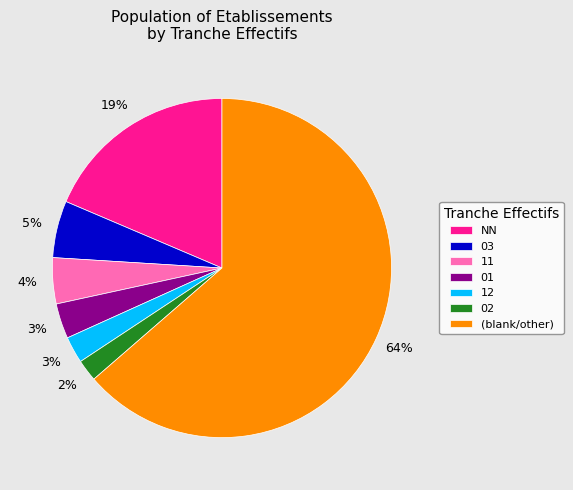

Which slice is the largest?

(blank/other)